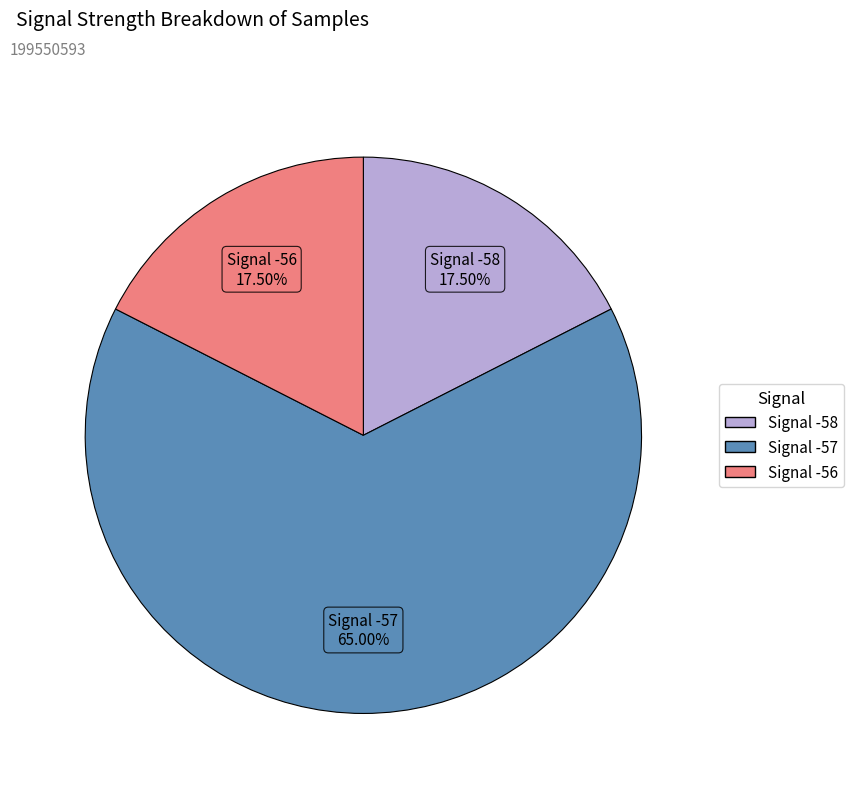

Does any single category account for the majority?

Yes